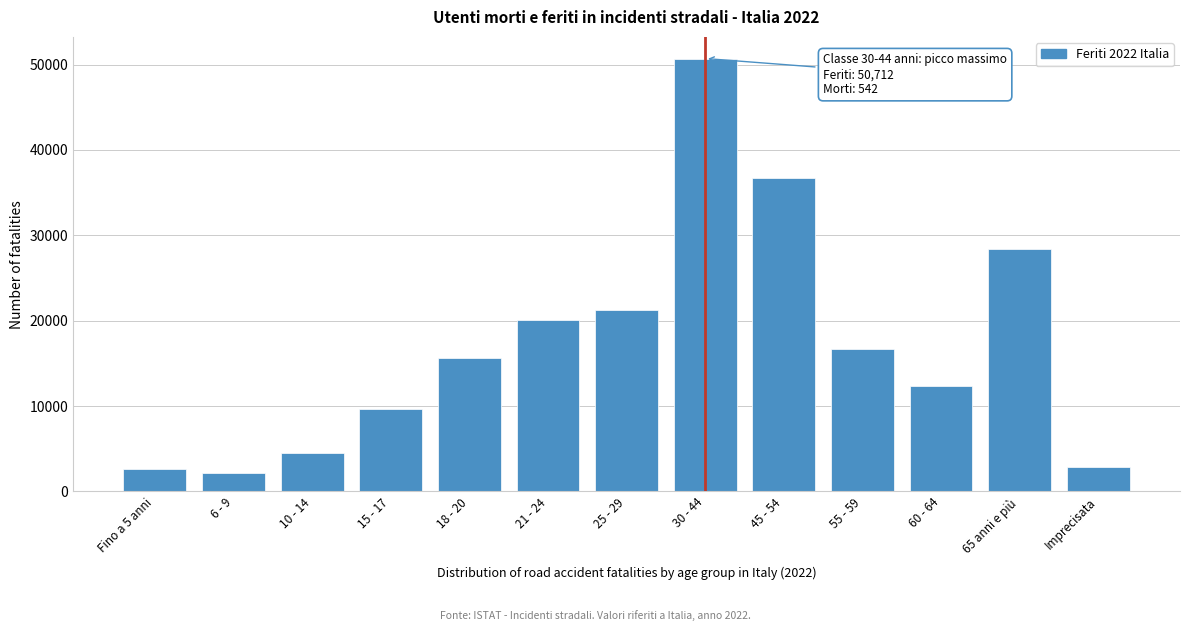

At which category does the chart reach its peak across all series?

30 - 44